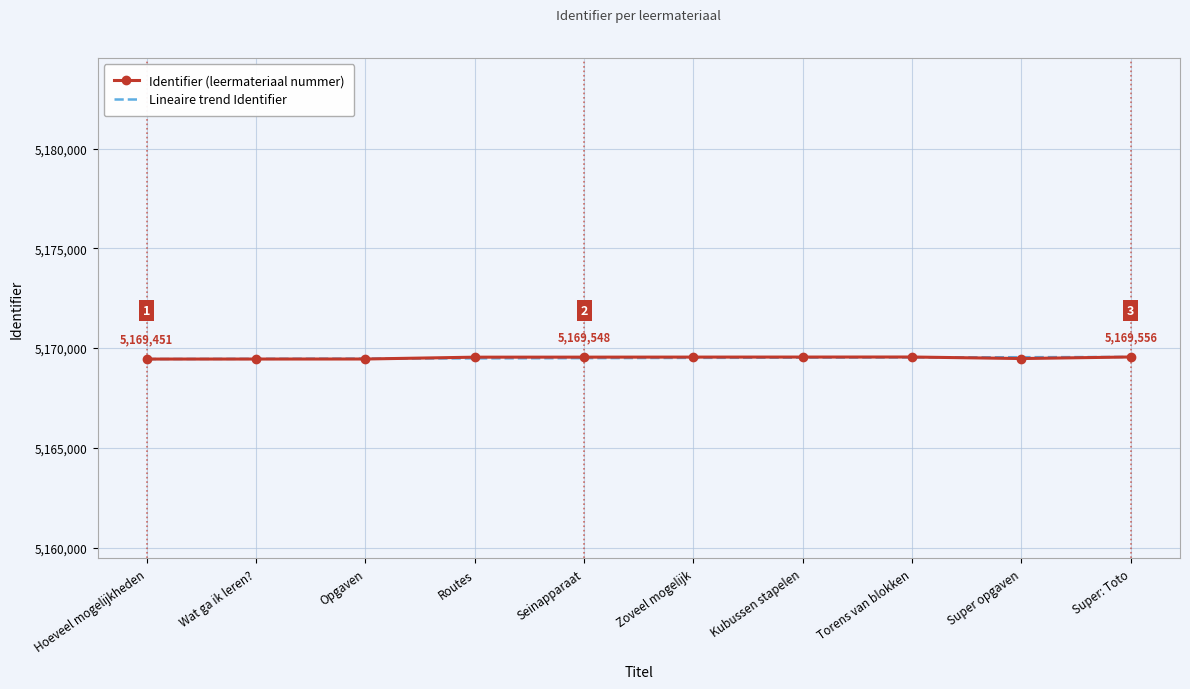

What is the spread (max minus min) of values at Zoveel mogelijk?

40.7